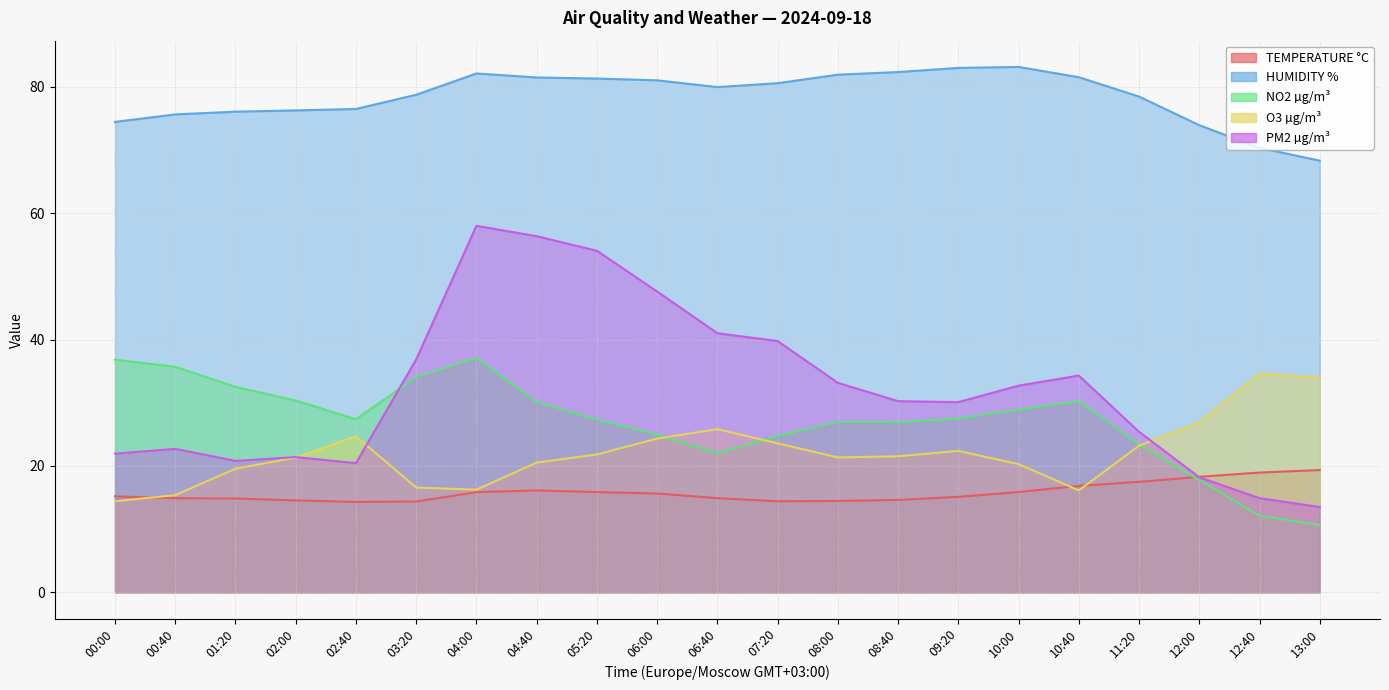

What is the average value of the O3 µg/m³ series?

22.1